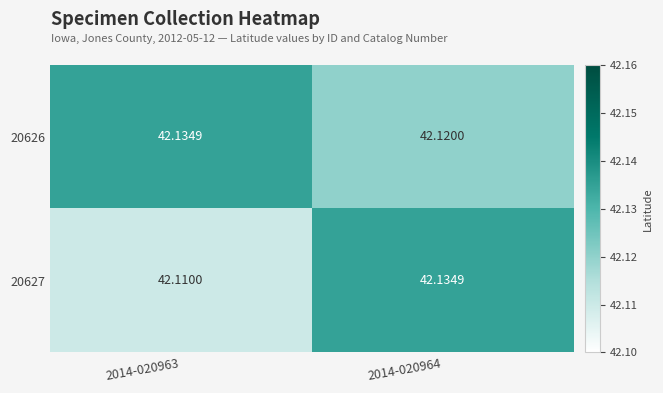

Is the value of 20627 at 2014-020963 greater than the value of 20626 at 2014-020964?

No